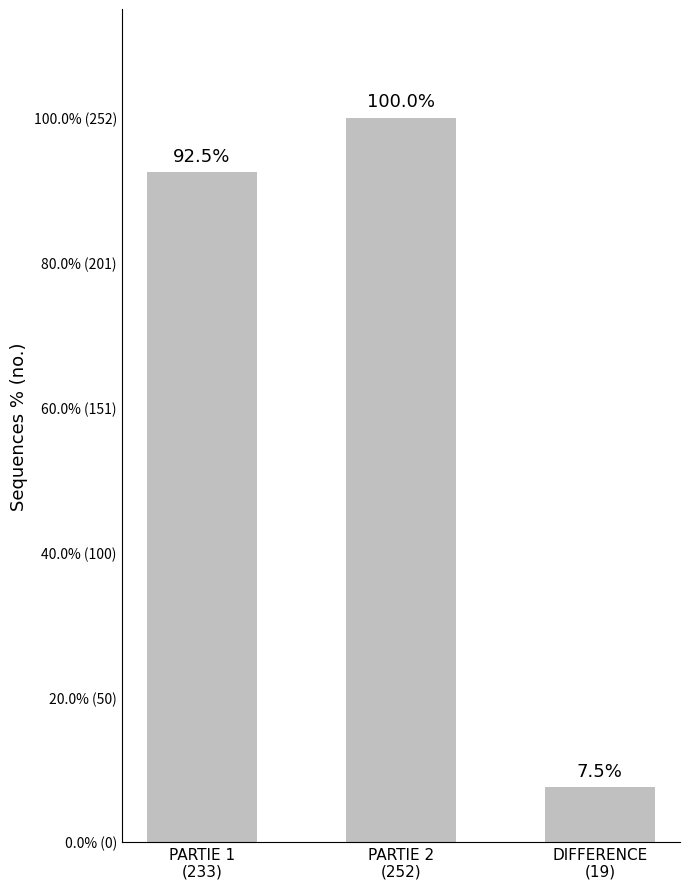

What position from the right is PARTIE 1
(233)?

3